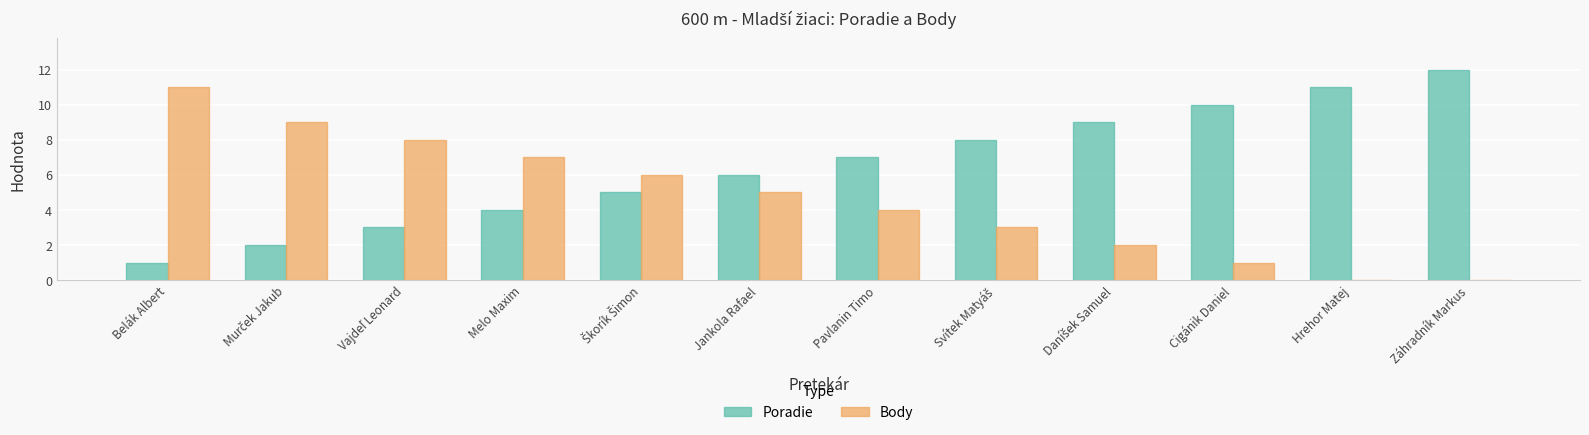

At which label does Poradie reach its peak?

Záhradník Markus